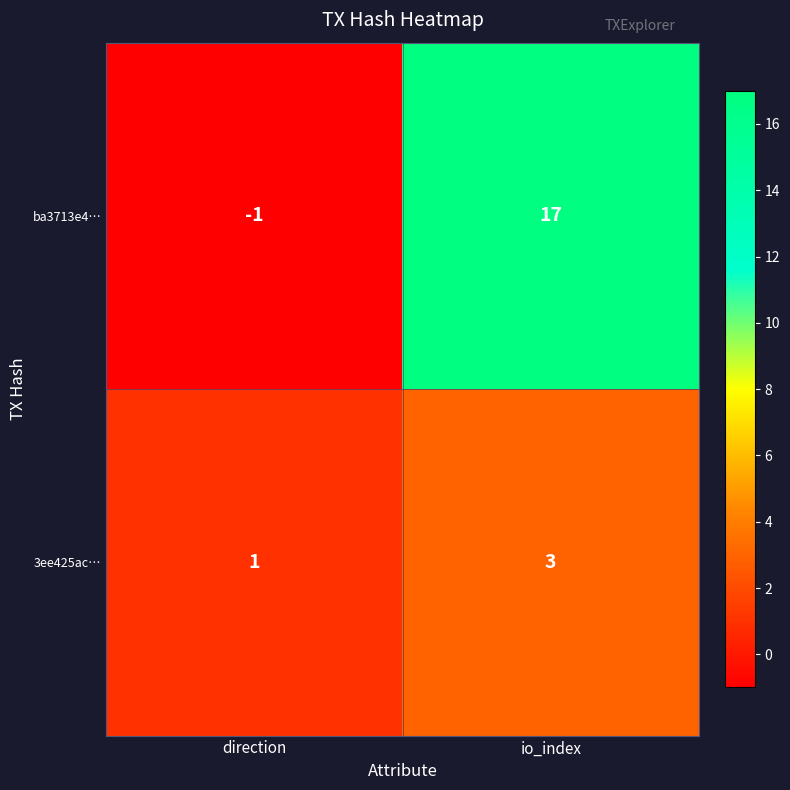

Reading right to left, extract all data points from this chart.

ba3713e4…: io_index=17	direction=-1
3ee425ac…: io_index=3	direction=1